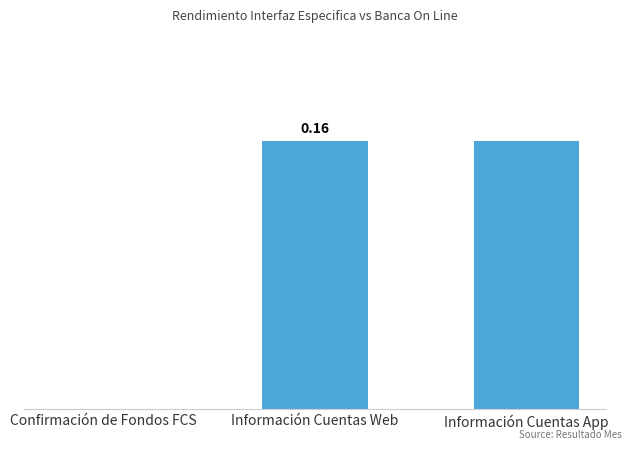

Which has a higher value, Confirmación de Fondos FCS or Información Cuentas Web?

Información Cuentas Web